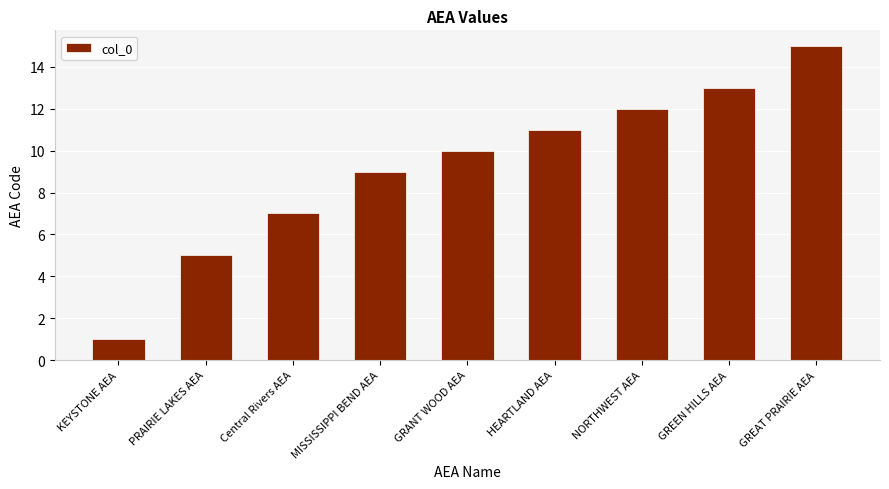

List the labels in order of value, smallest first.

KEYSTONE AEA, PRAIRIE LAKES AEA, Central Rivers AEA, MISSISSIPPI BEND AEA, GRANT WOOD AEA, HEARTLAND AEA, NORTHWEST AEA, GREEN HILLS AEA, GREAT PRAIRIE AEA